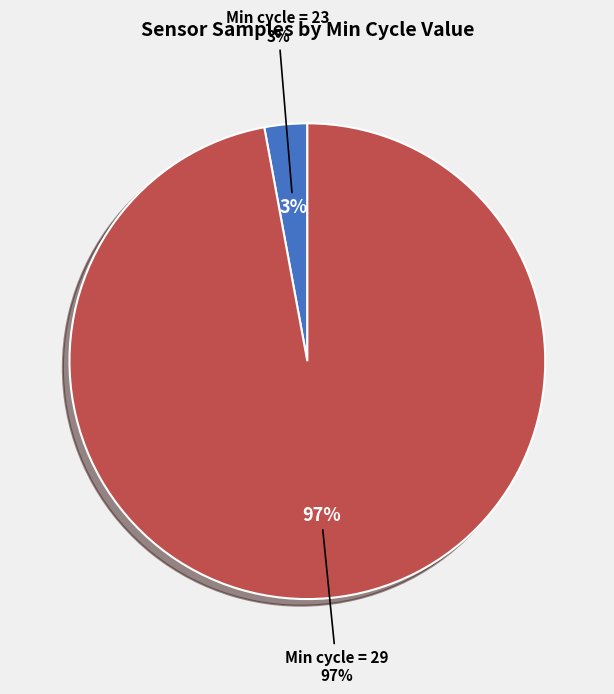

How many slices are in this pie chart?

2